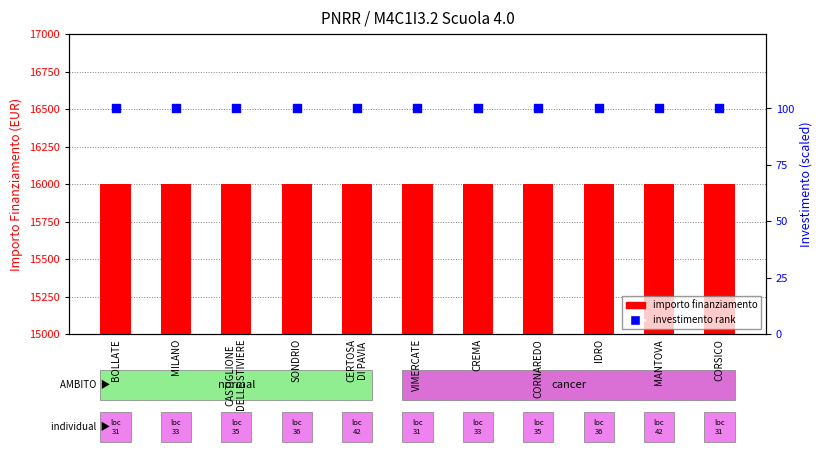

Which series reaches the maximum Y coordinate?

importo finanziamento